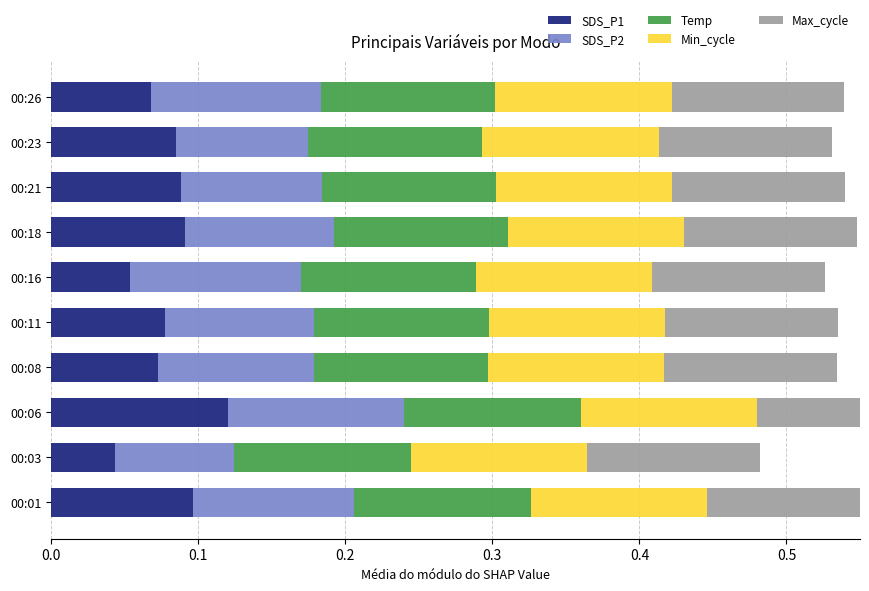

Is the value of Max_cycle at 0.6 greater than the value of Min_cycle at 0.5?

No